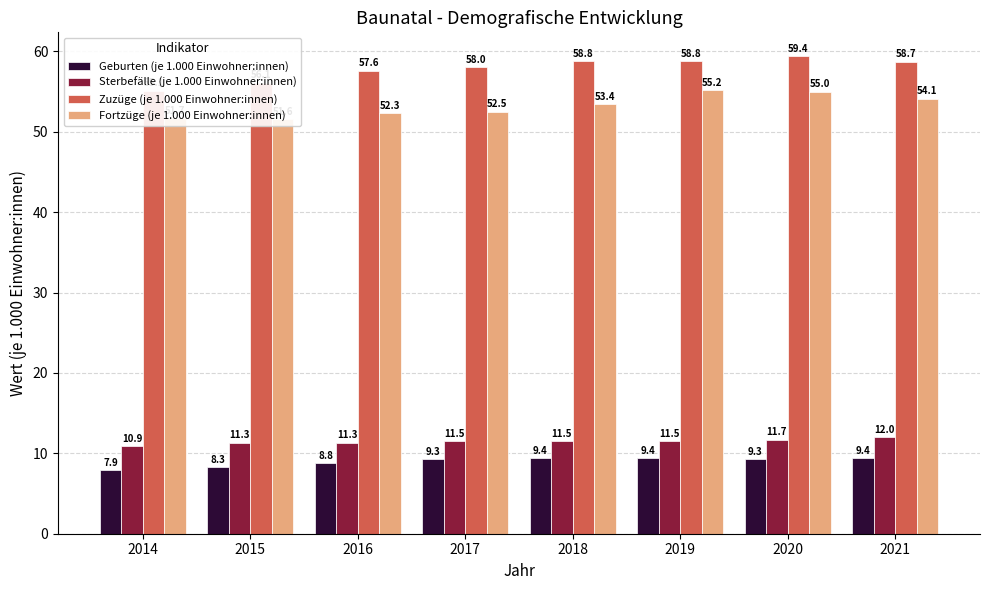

What is the spread (max minus min) of values at 2015?

47.8